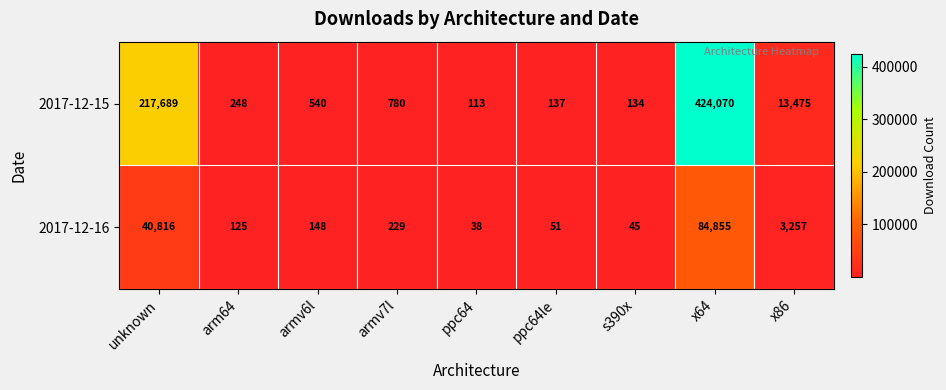

What is the difference between the highest and lowest values at ppc64?

75